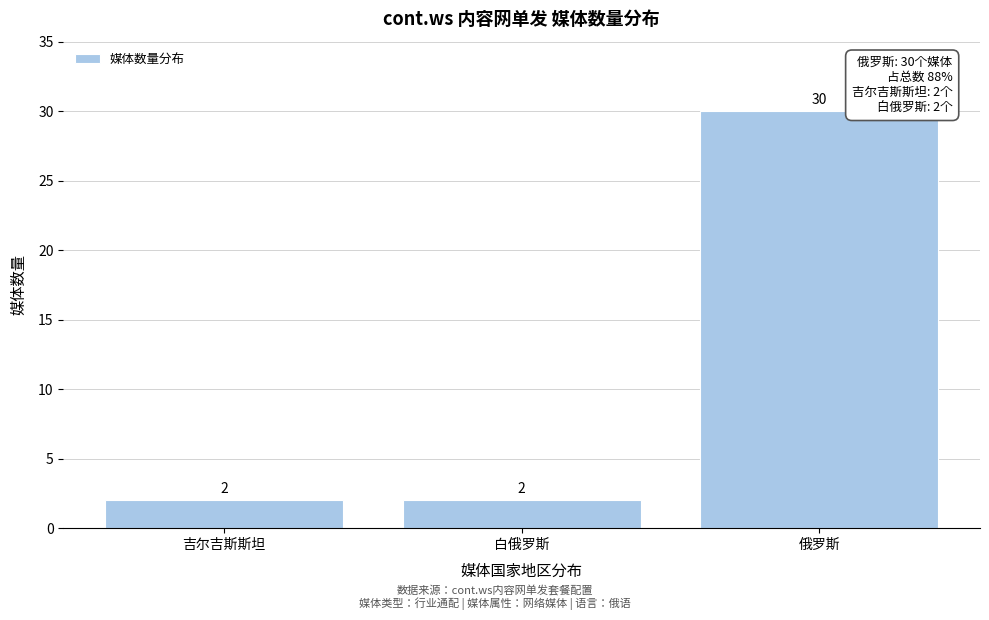

Reading left to right, extract all data points from this chart.

2	2	30